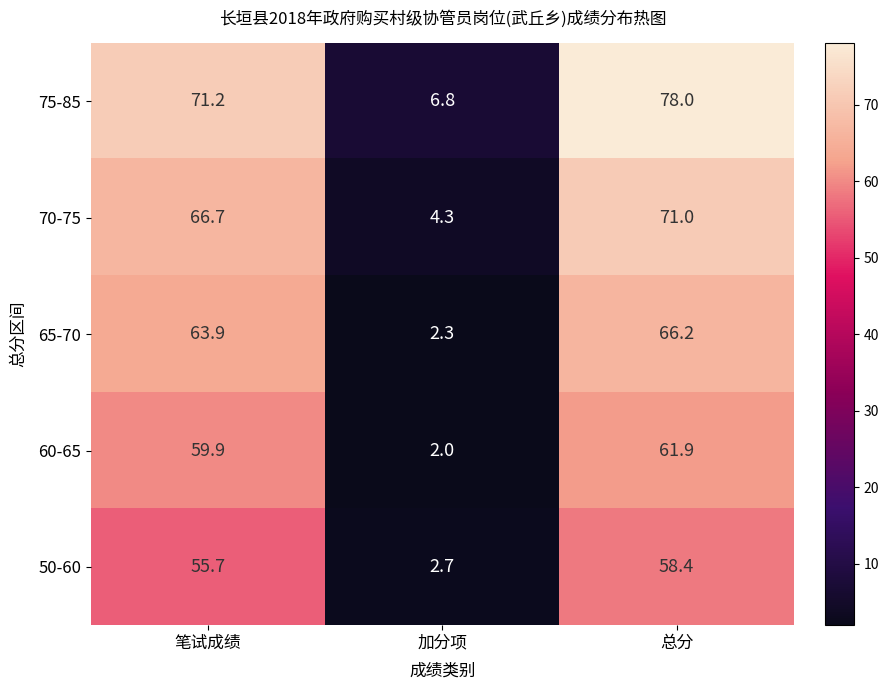

Reading left to right, extract all data points from this chart.

75-85: 笔试成绩=71.2	加分项=6.8	总分=78.0
70-75: 笔试成绩=66.7	加分项=4.3	总分=71.0
65-70: 笔试成绩=63.9	加分项=2.3	总分=66.2
60-65: 笔试成绩=59.9	加分项=2.0	总分=61.9
50-60: 笔试成绩=55.7	加分项=2.7	总分=58.4